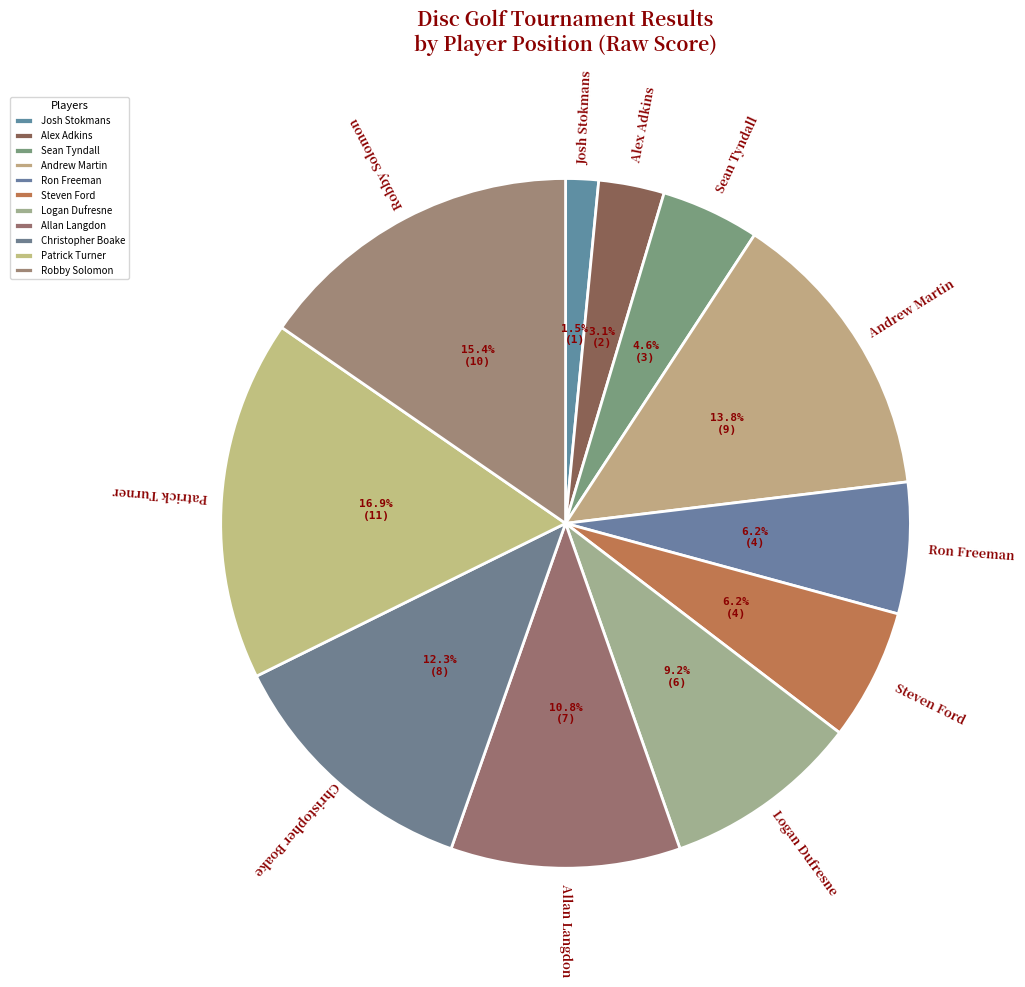

To the nearest percent, what is the difference between the largest and smallest slice percentages?

15%